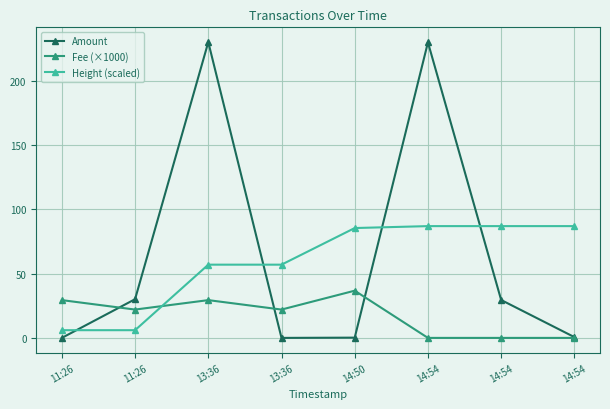

How many data points in Fee (×1000) are less than 22?

3